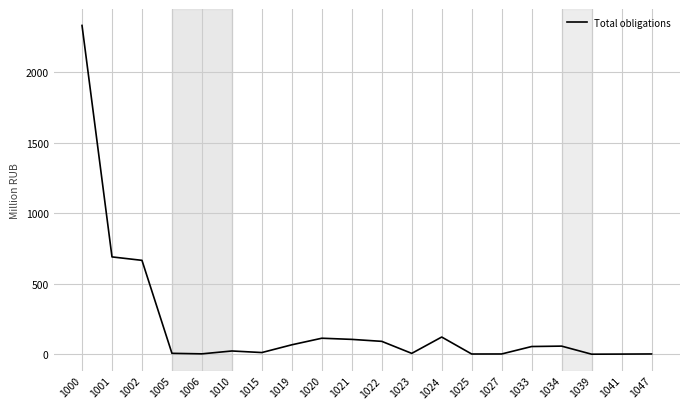

What is the difference between the maximum and minimum values?

2332.7